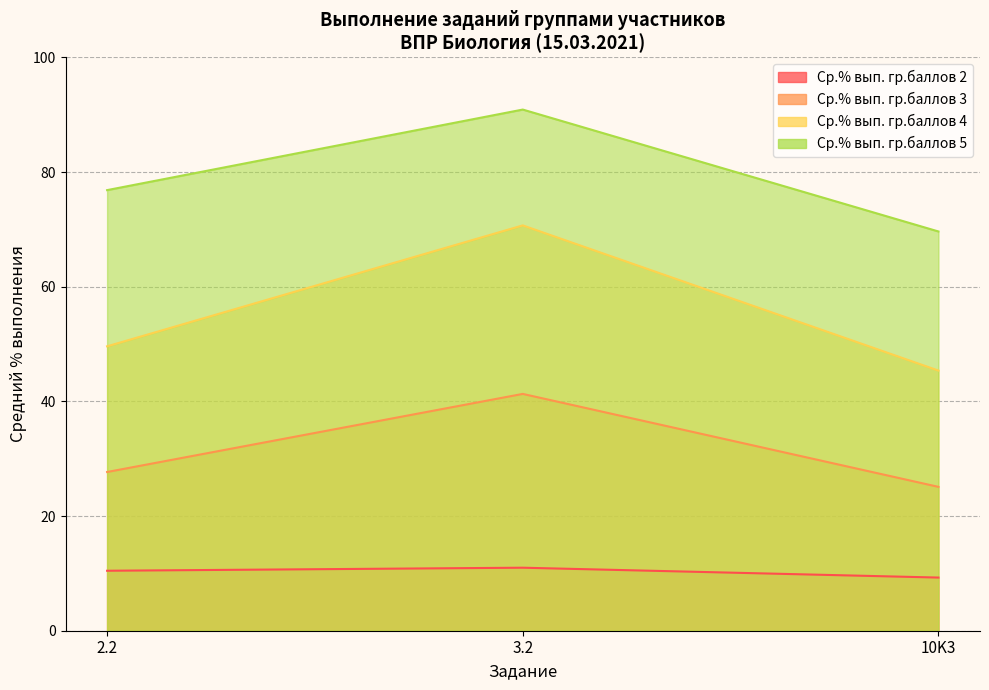

List the series in order of their peak value, lowest first.

Ср.% вып. гр.баллов 2, Ср.% вып. гр.баллов 3, Ср.% вып. гр.баллов 4, Ср.% вып. гр.баллов 5